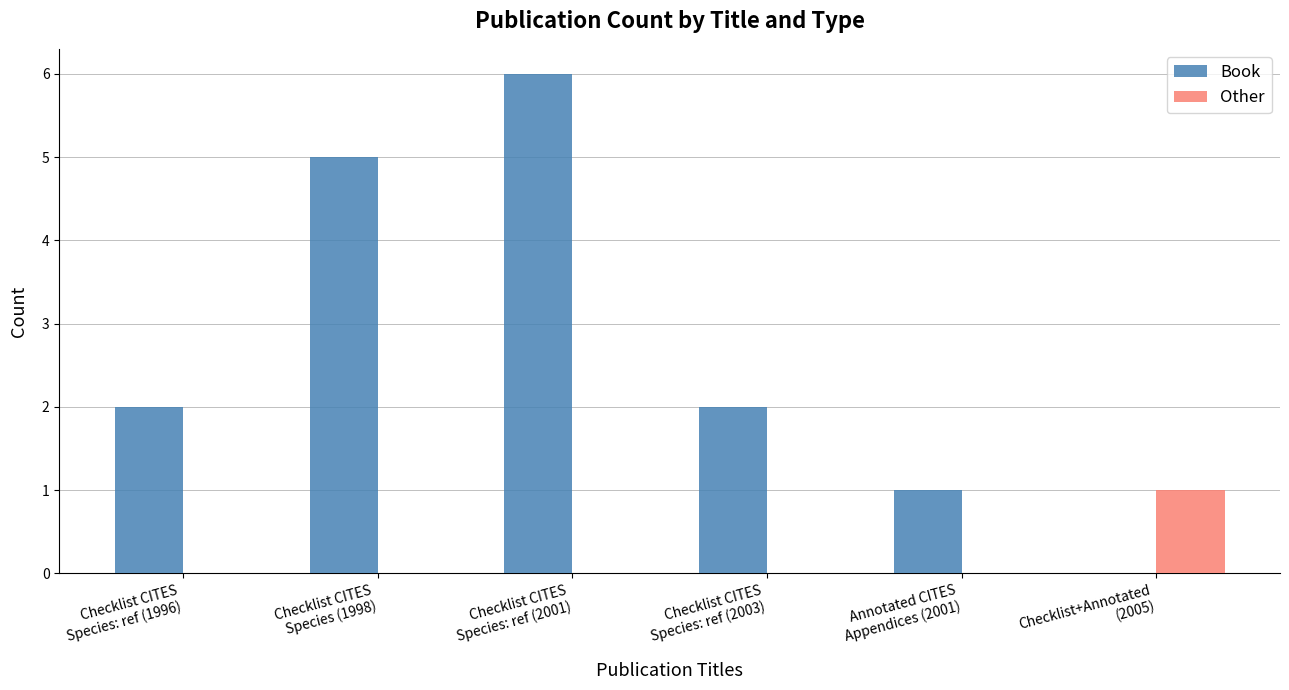

What is the total value across all series at Annotated CITES
Appendices (2001)?

1